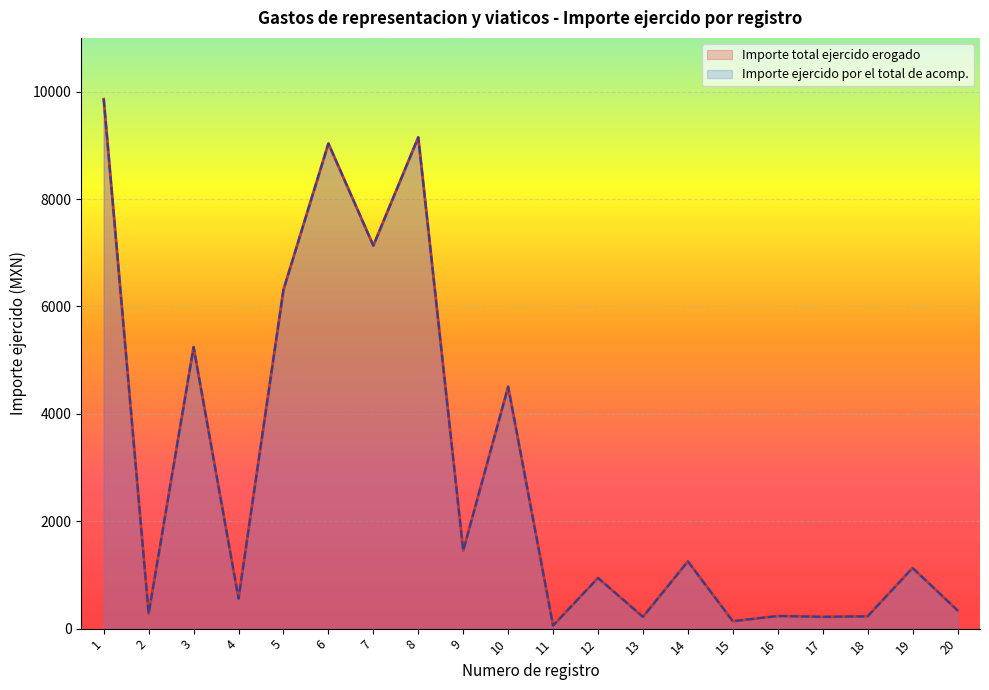

At which category does Importe ejercido por el total de acomp. reach its first local peak?

3